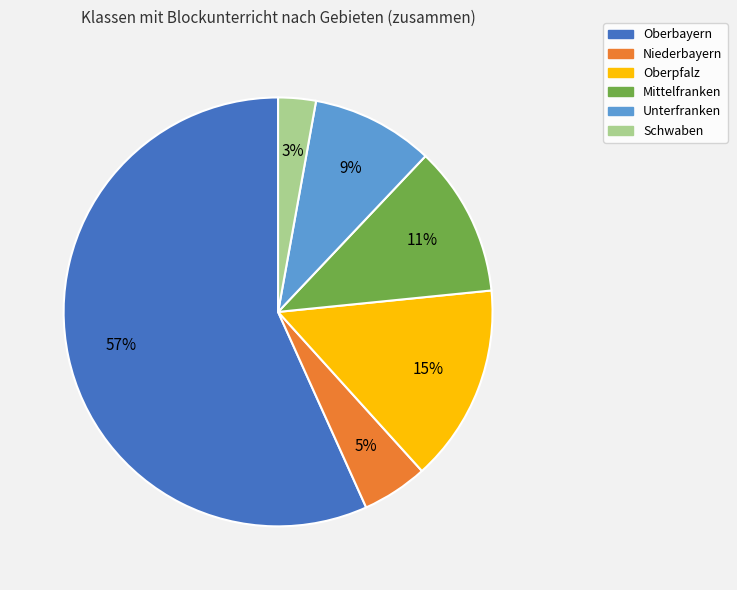

To the nearest percent, what is the difference between the largest and smallest slice percentages?

54%